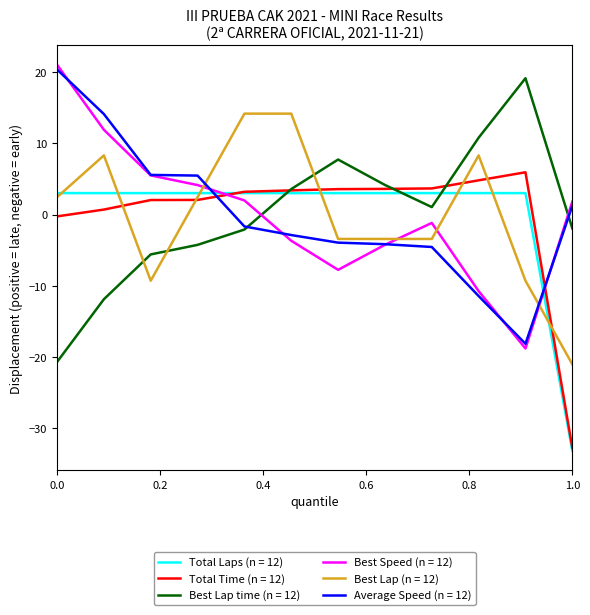

Count the number of categories in the chart.

12